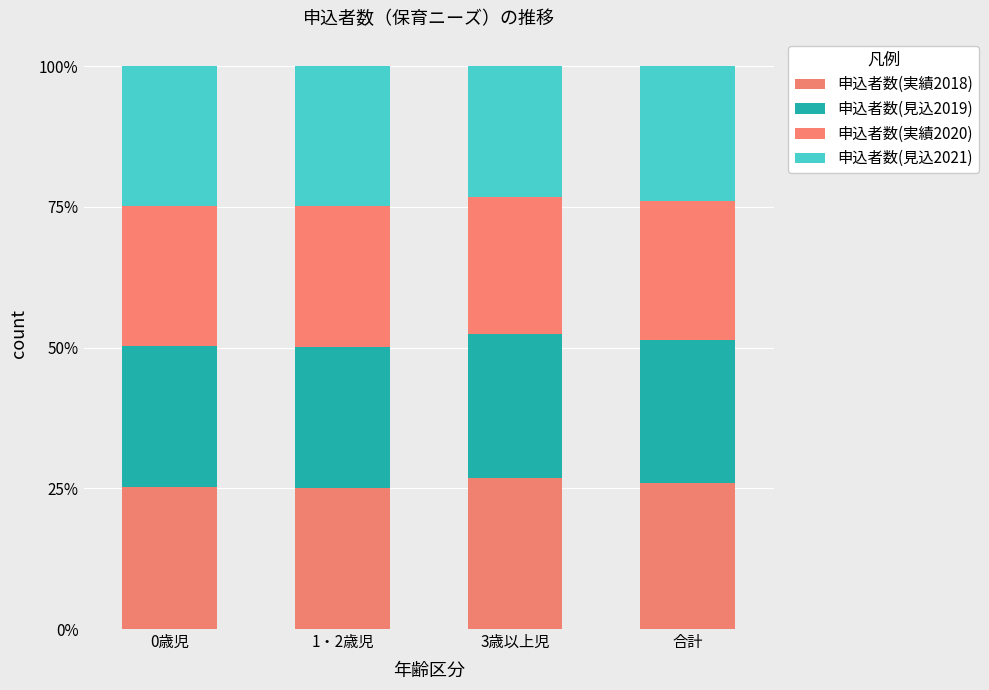

The value of 申込者数(実績2020) at 合計 is 5.4. True or false?

False